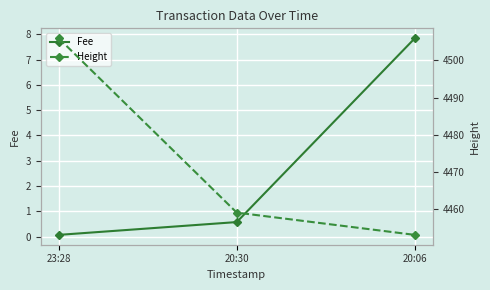

What is the total value across all series at 20:30?

4459.6